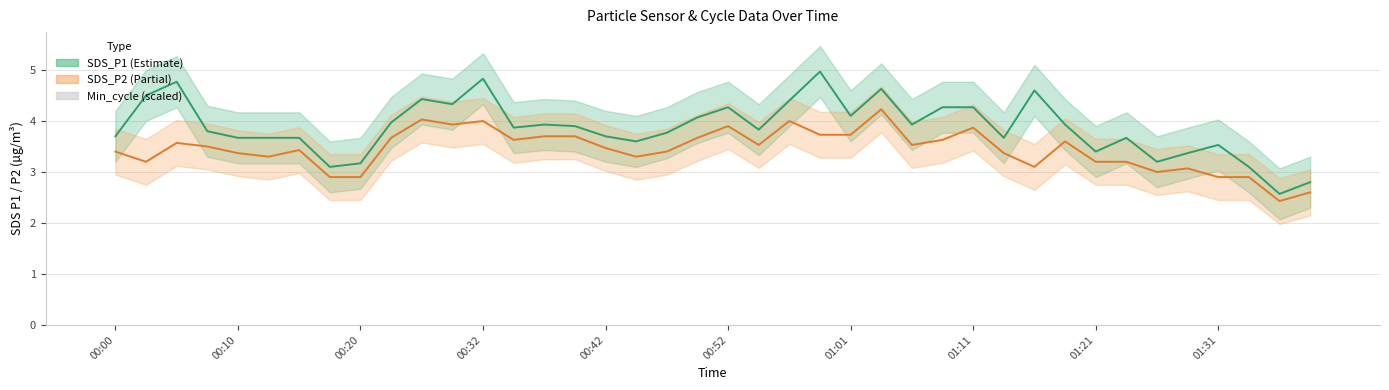

How many data points in SDS_P2 are above 3?

33